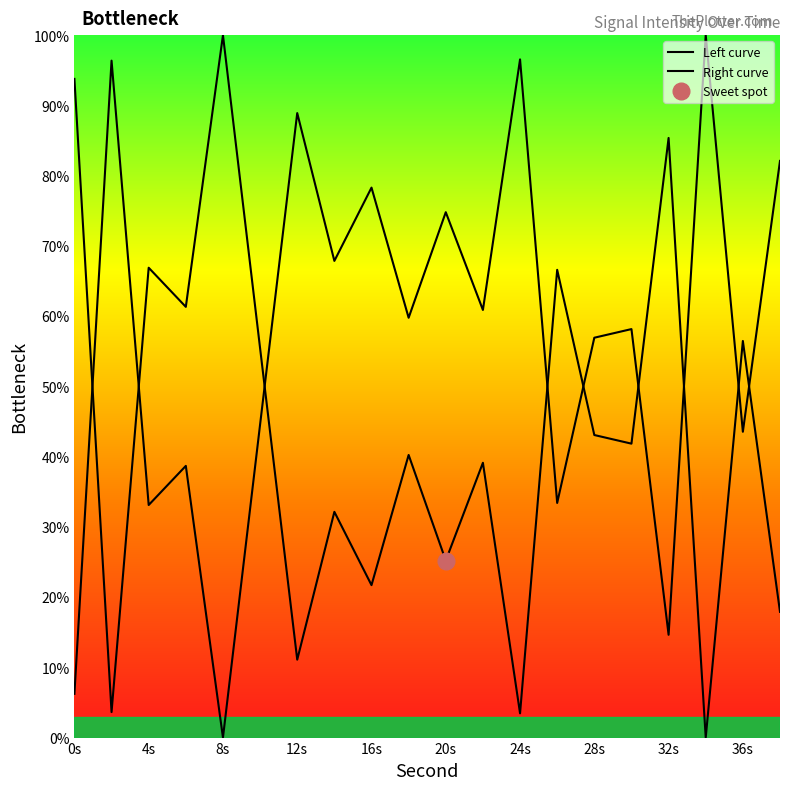

Which has a higher value, 20 or 22?

20